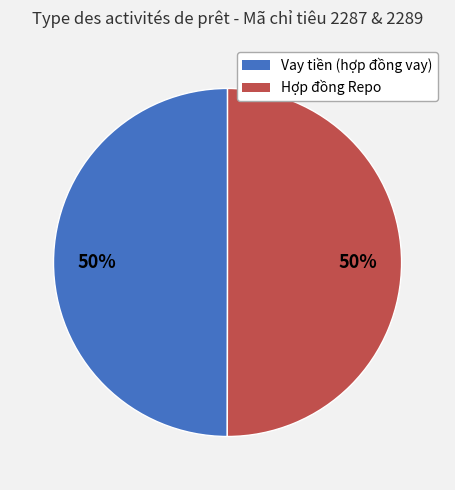

Combined, do Vay tiền (hợp đồng vay) and Hợp đồng Repo account for over 50%?

Yes